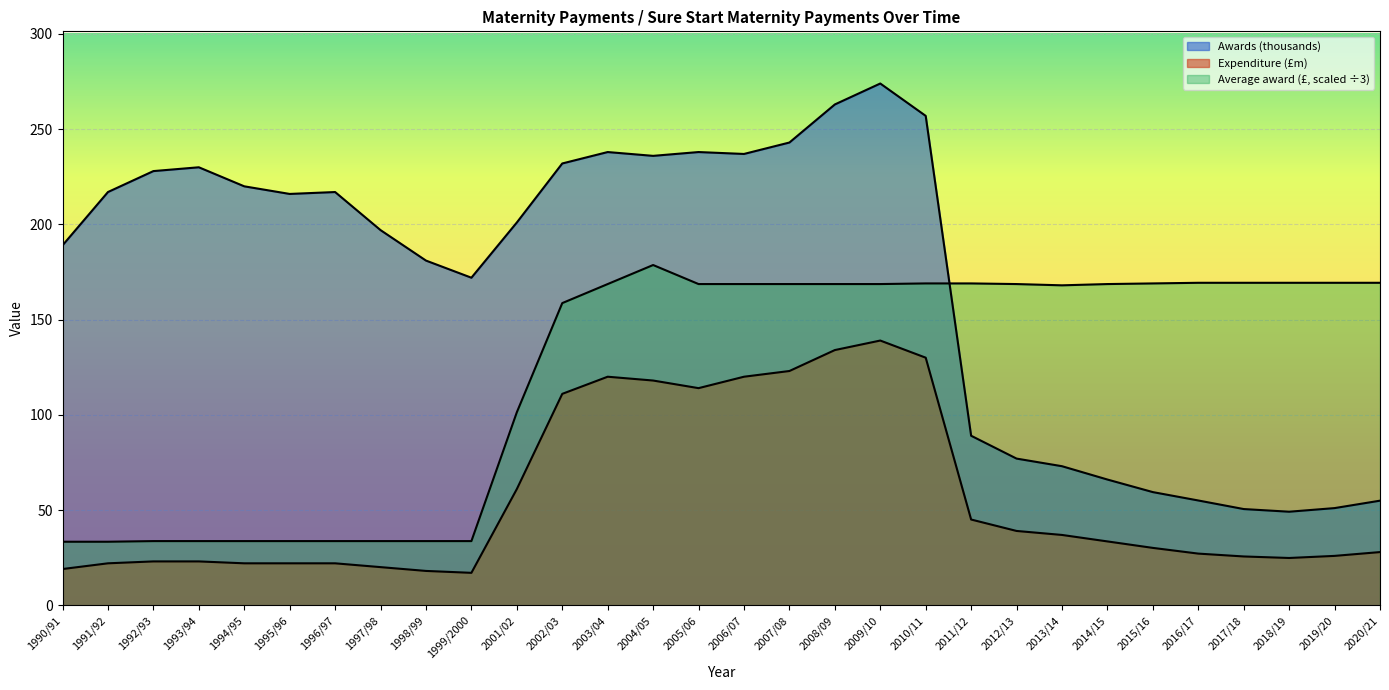

The Expenditure (£m) series shows 30.1 at 2015/16. True or false?

True